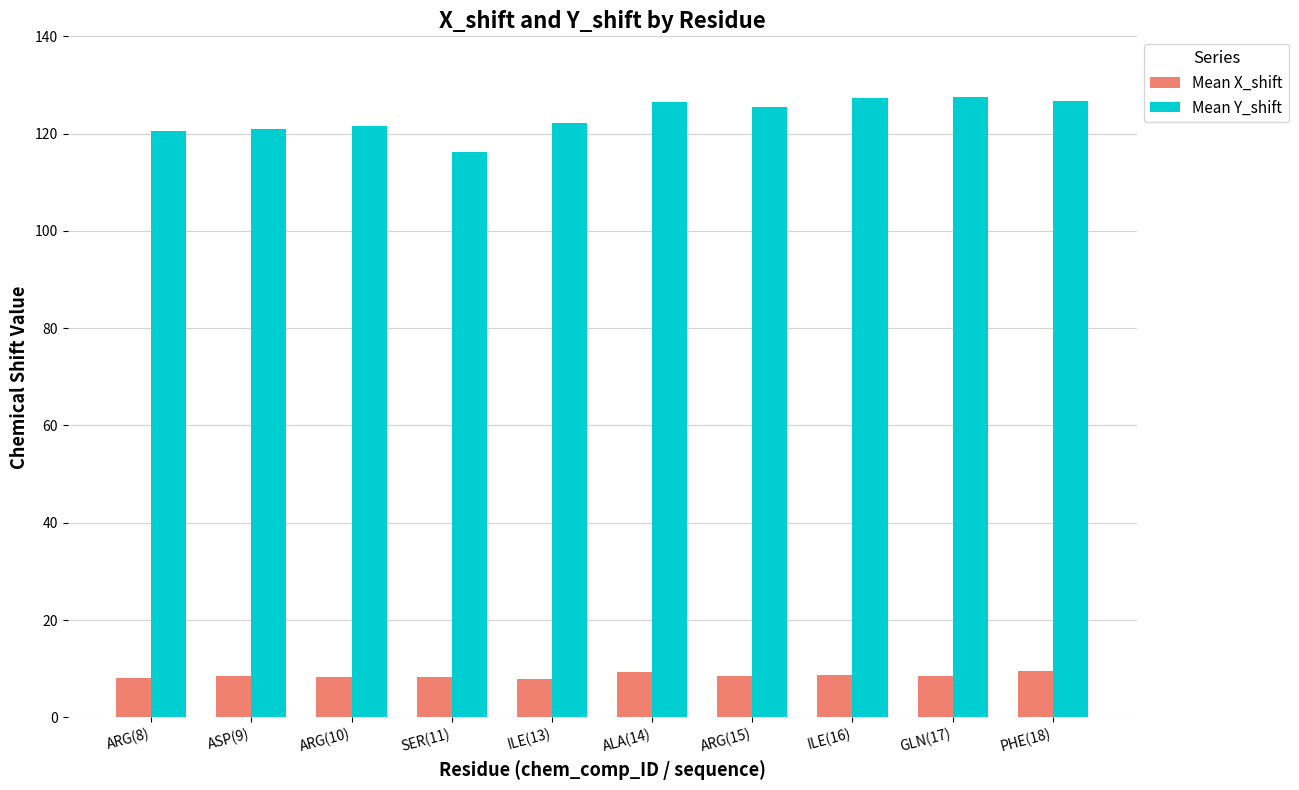

What is the total value across all series at ASP(9)?

129.4